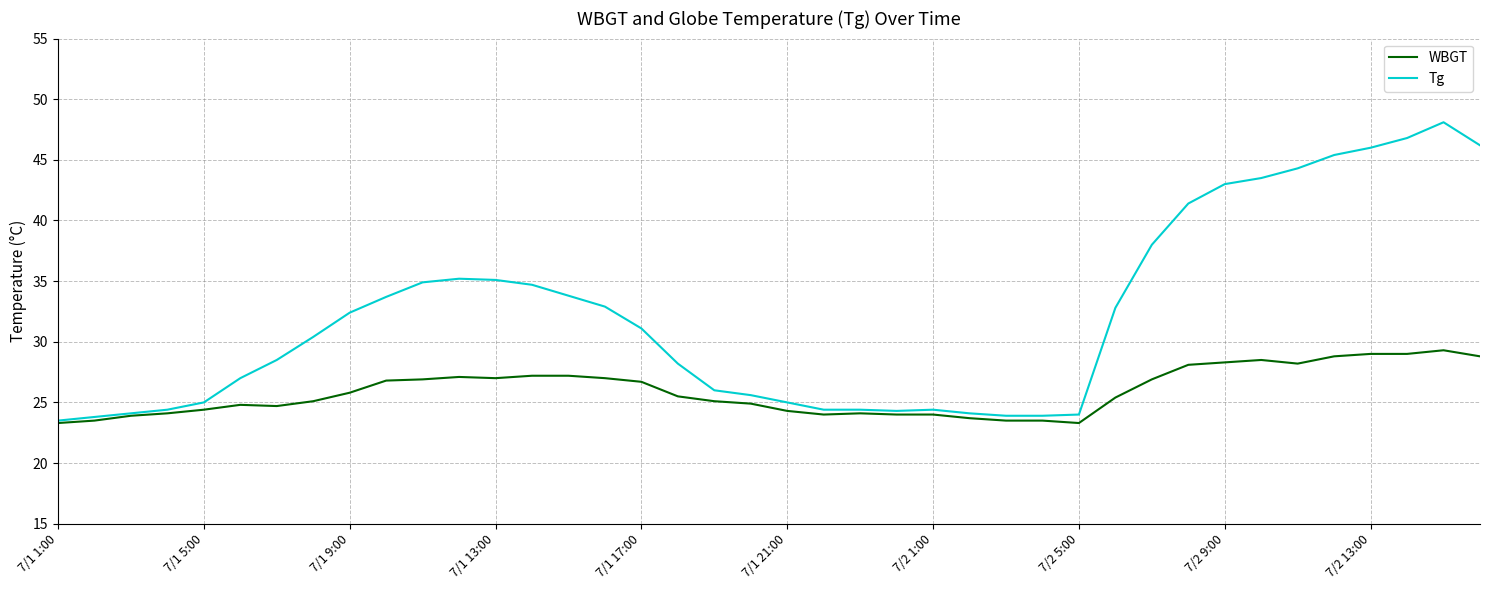

Which series has the largest total across all categories?

Tg